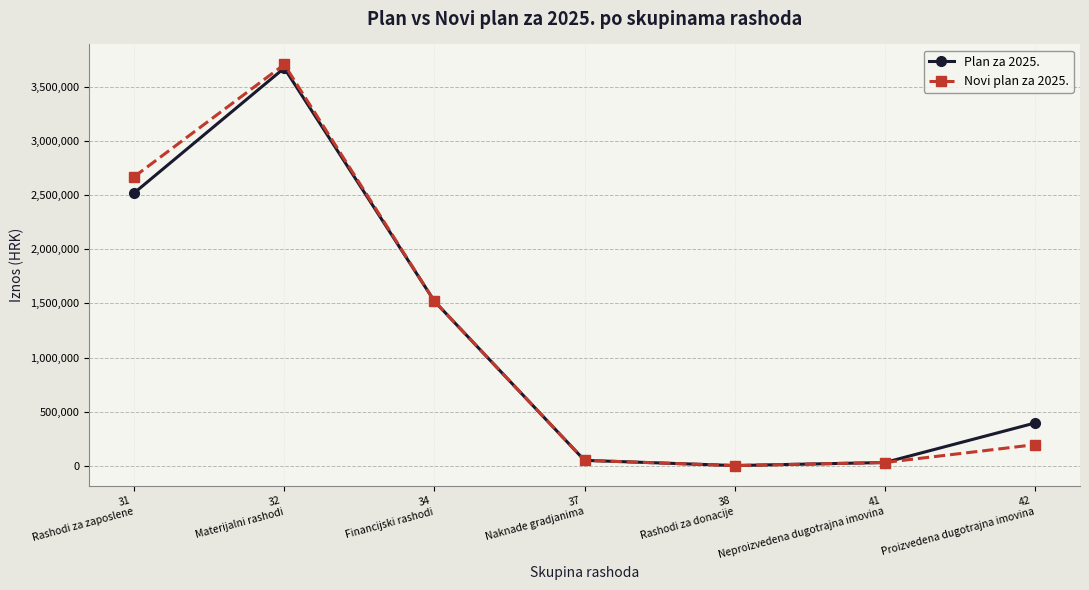

Which series has the widest spread of values?

Novi plan za 2025.